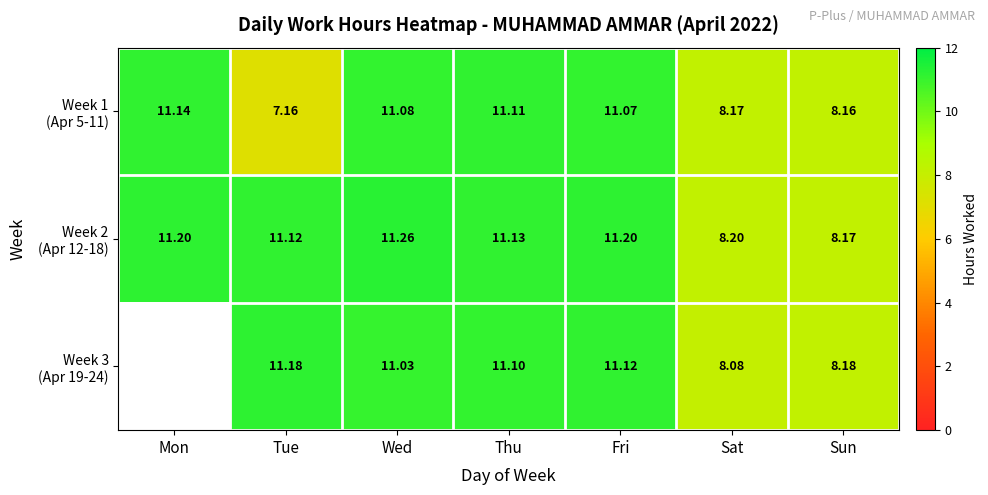

Which series changed the most between Tue and Fri?

Week 1 (Apr 5-11)